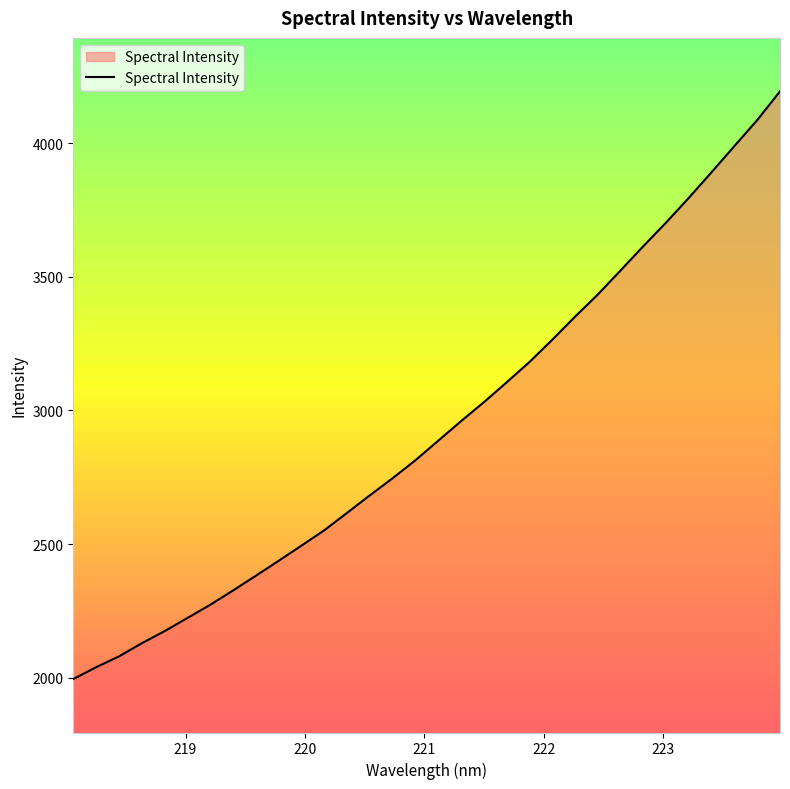

How many lines are shown in the chart?

1